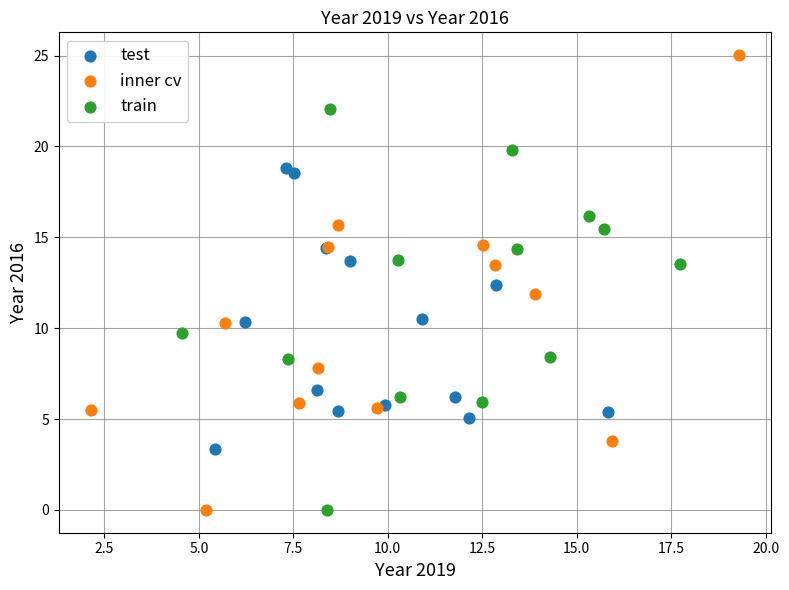

Which series has the largest Y range (max minus min)?

inner cv